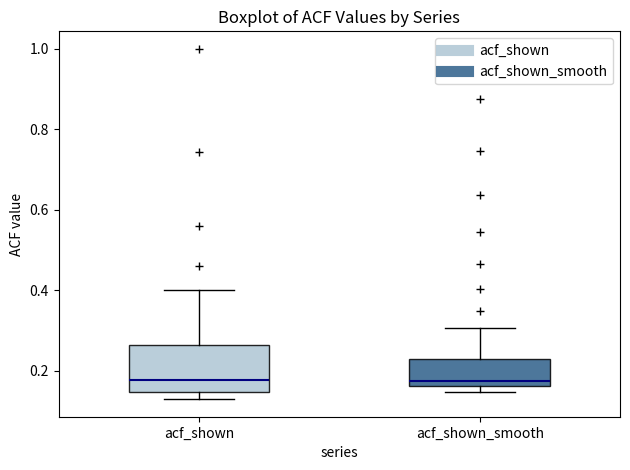

Where is the lower edge of the box for acf_shown on the y-axis? The values are not printed on the chart, so give them approximately, as read against the axis.

0.14